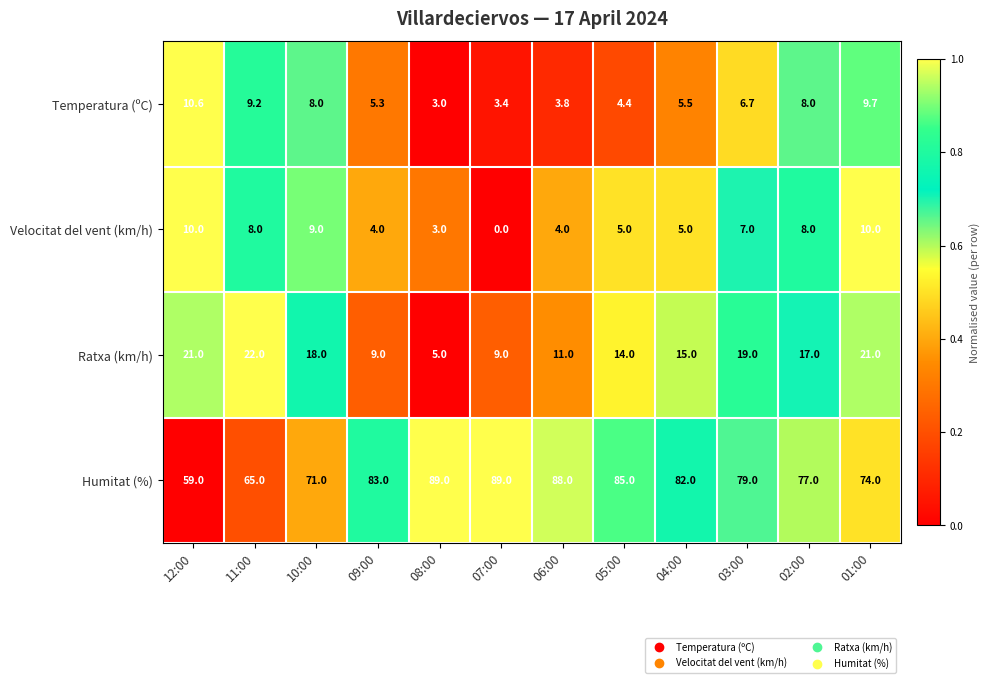

At 06:00, list the series in order from smallest to largest.

Temperatura (ºC), Velocitat del vent (km/h), Ratxa (km/h), Humitat (%)